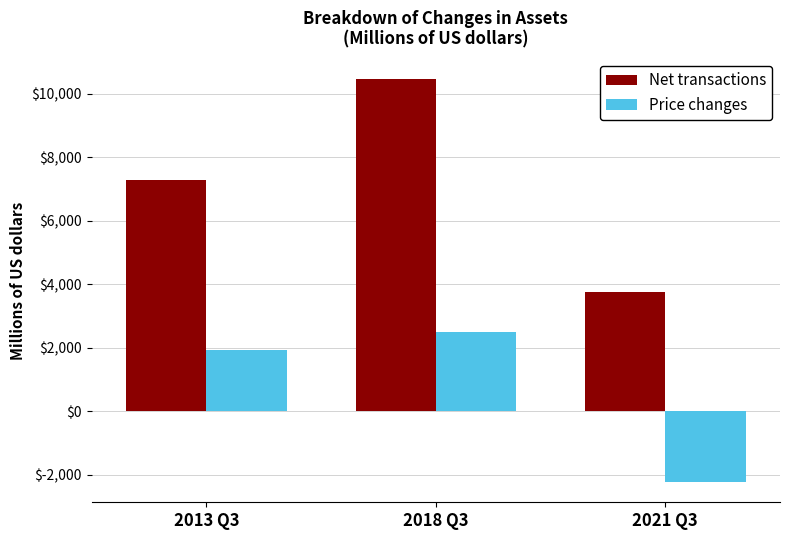

What is the label of the 3rd bar from the right?

2013 Q3